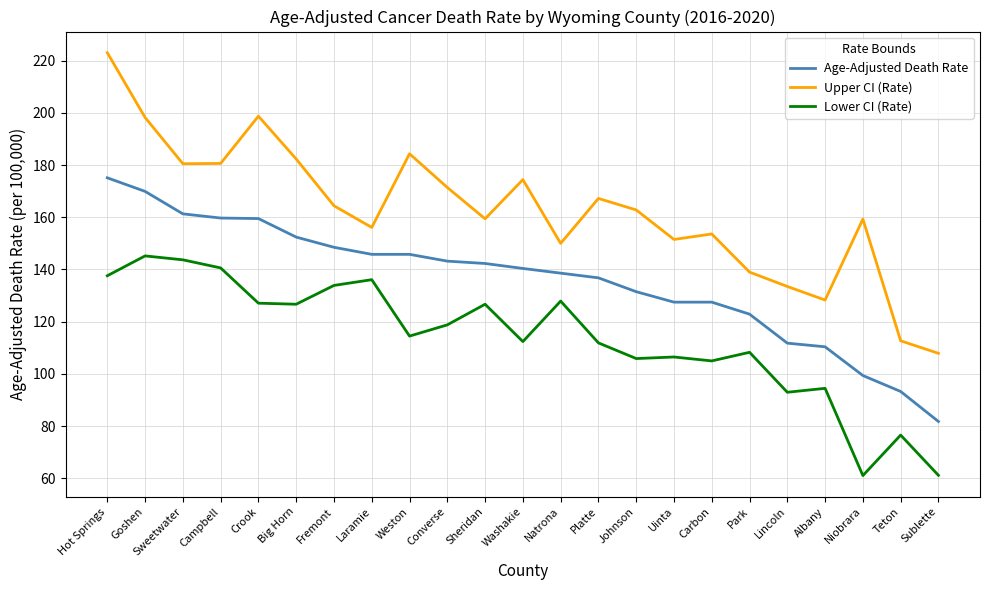

True or false: Lower CI (Rate) and Upper CI (Rate) cross at least once.

False